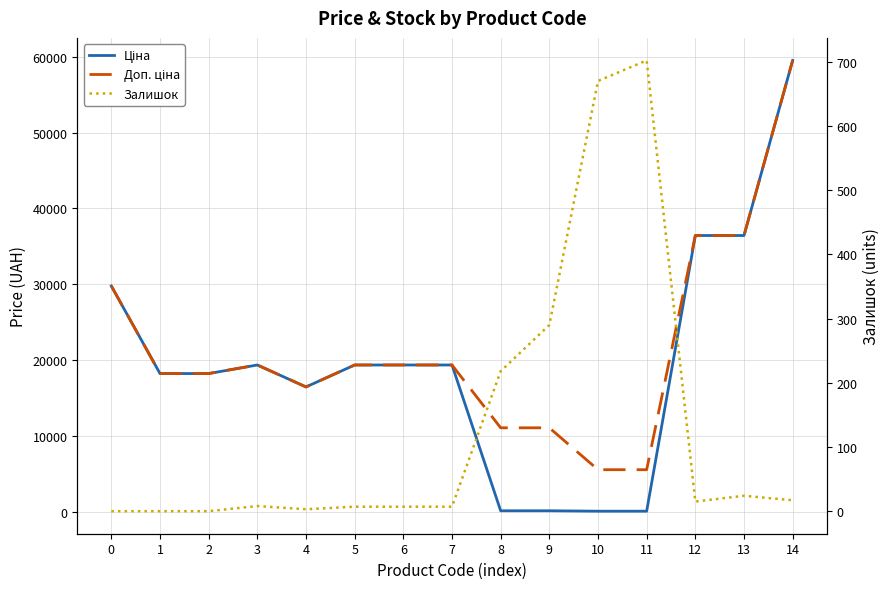

What is the spread (max minus min) of values at 1?

18212.0